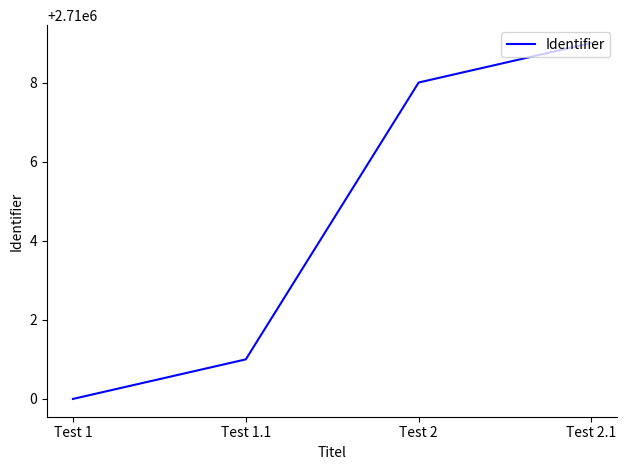

Which has a higher value, Test 1.1 or Test 2?

Test 2